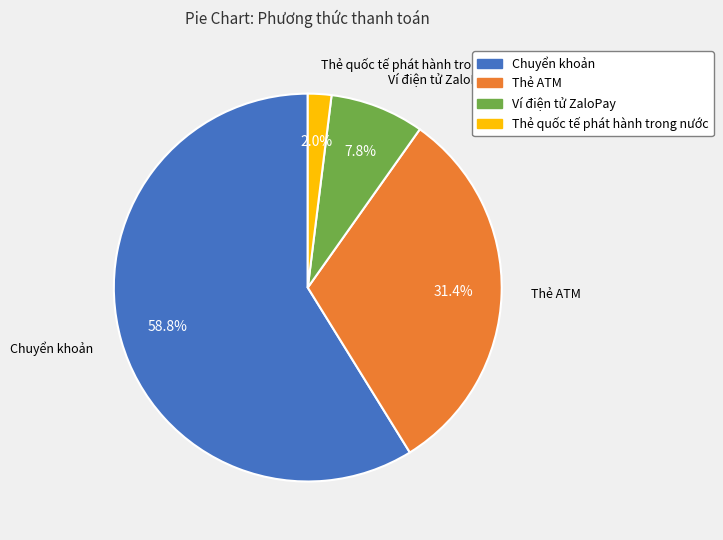

Rank the categories by value from lowest to highest.

Thẻ quốc tế phát hành trong nước, Ví điện tử ZaloPay, Thẻ ATM, Chuyển khoản